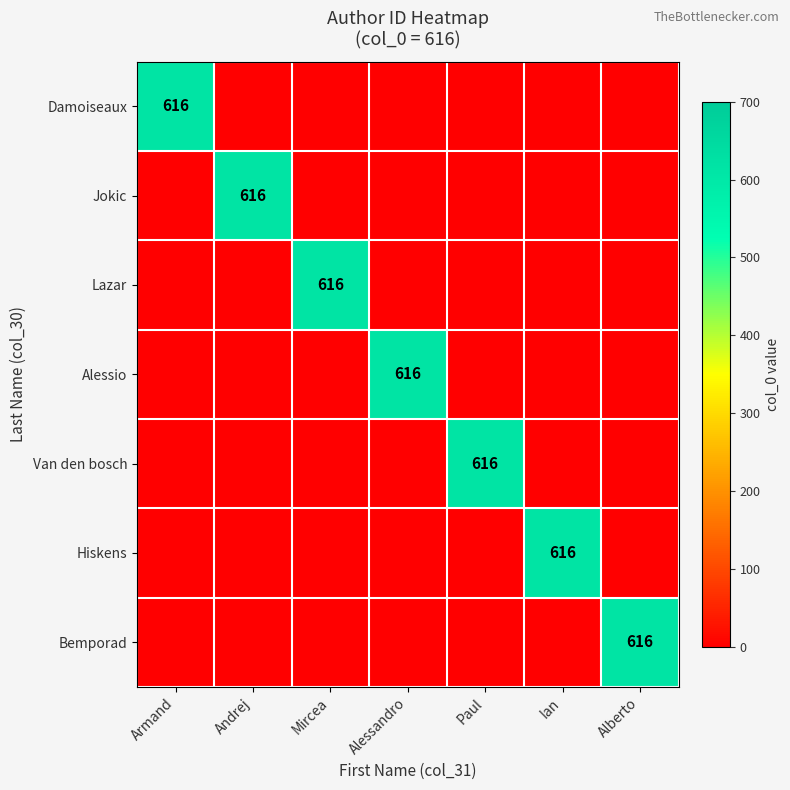

Which series has the largest total across all categories?

Damoiseaux